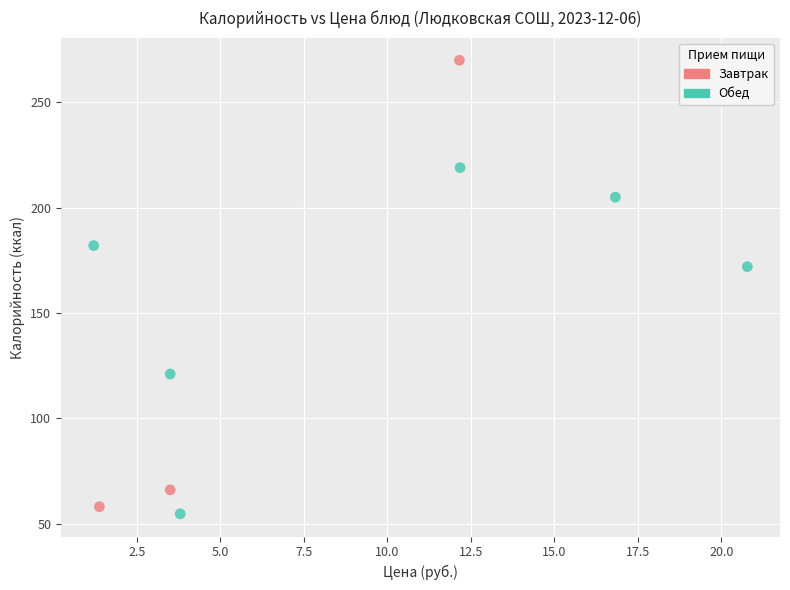

What are all the series names shown in the legend?

Завтрак, Обед